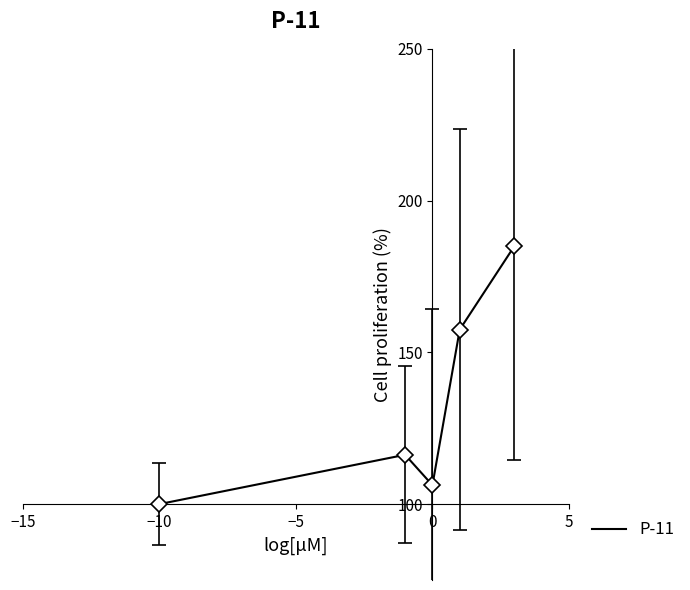

How many interior local peaks (higher than both neighbors) does the data have?

1